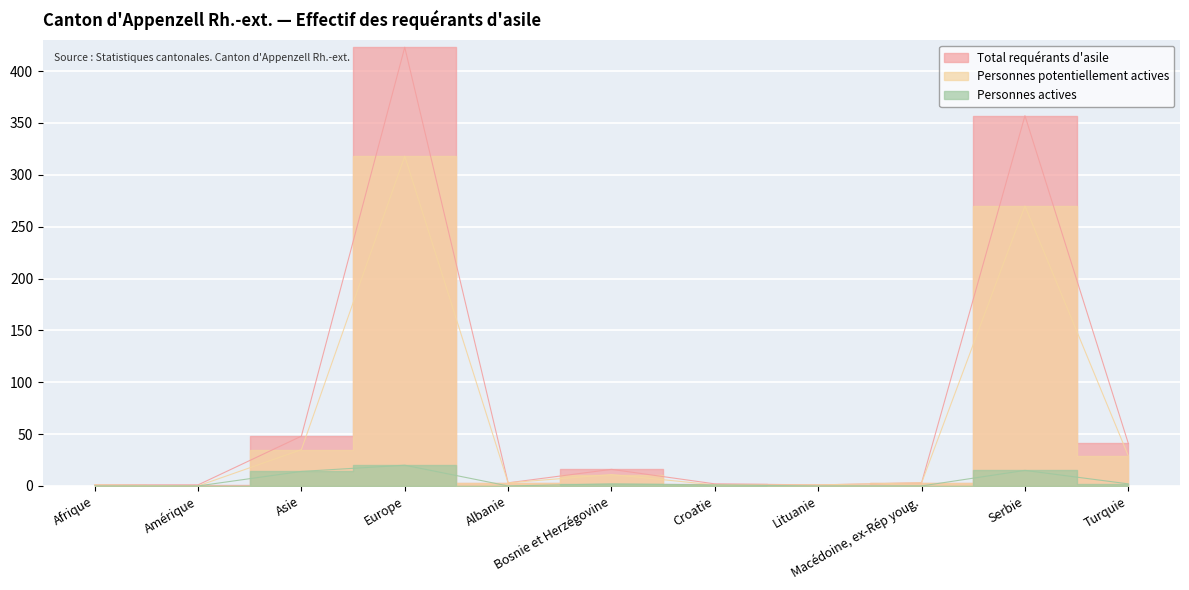

Reading left to right, list all the values displayed in this chart.

Total requérants d'asile: Afrique=1	Amérique=1	Asie=48	Europe=423	Albanie=3	Bosnie et Herzégovine=16	Croatie=2	Lituanie=1	Macédoine, ex-Rép youg.=3	Serbie=357	Turquie=41
Personnes potentiellement actives: Afrique=1	Amérique=0	Asie=35	Europe=318	Albanie=3	Bosnie et Herzégovine=11	Croatie=1	Lituanie=1	Macédoine, ex-Rép youg.=3	Serbie=270	Turquie=29
Personnes actives: Afrique=0	Amérique=0	Asie=14	Europe=20	Albanie=0	Bosnie et Herzégovine=2	Croatie=1	Lituanie=0	Macédoine, ex-Rép youg.=0	Serbie=15	Turquie=2